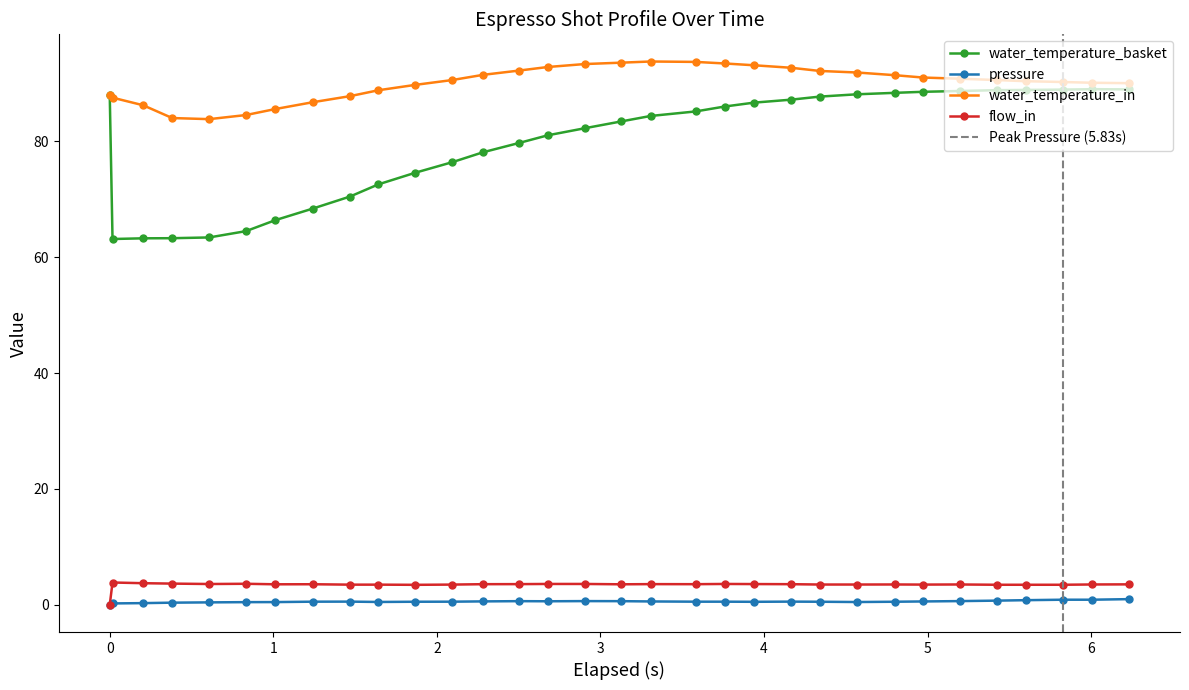

True or false: flow_in and pressure intersect in this chart.

False